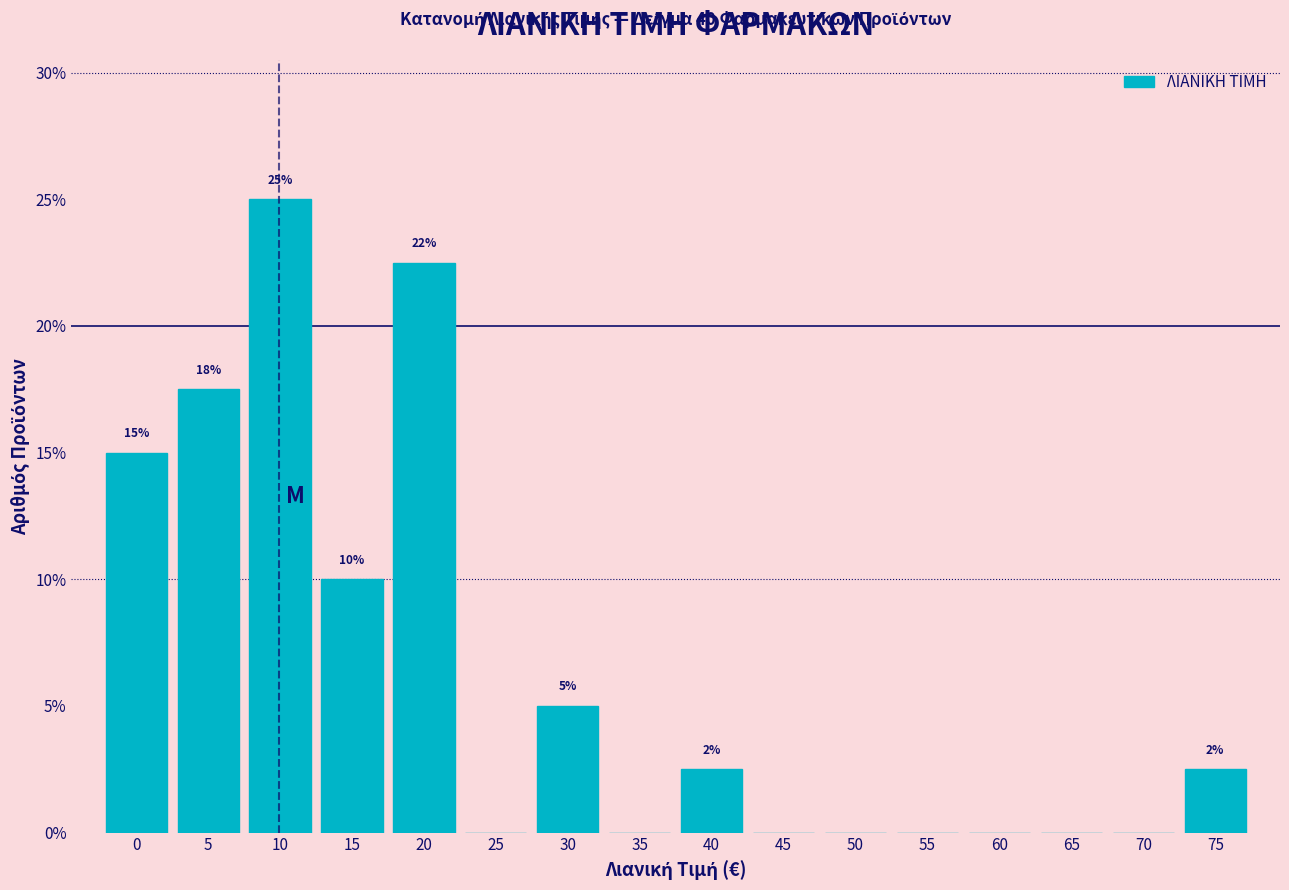

Which label corresponds to the largest value in the chart?

10